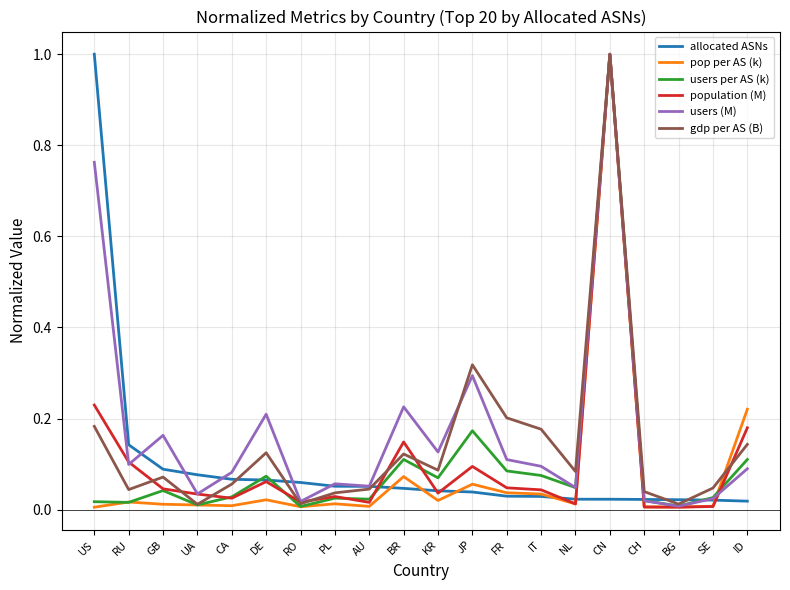

Between CH and ID, which series saw the biggest shift?

pop per AS (k)